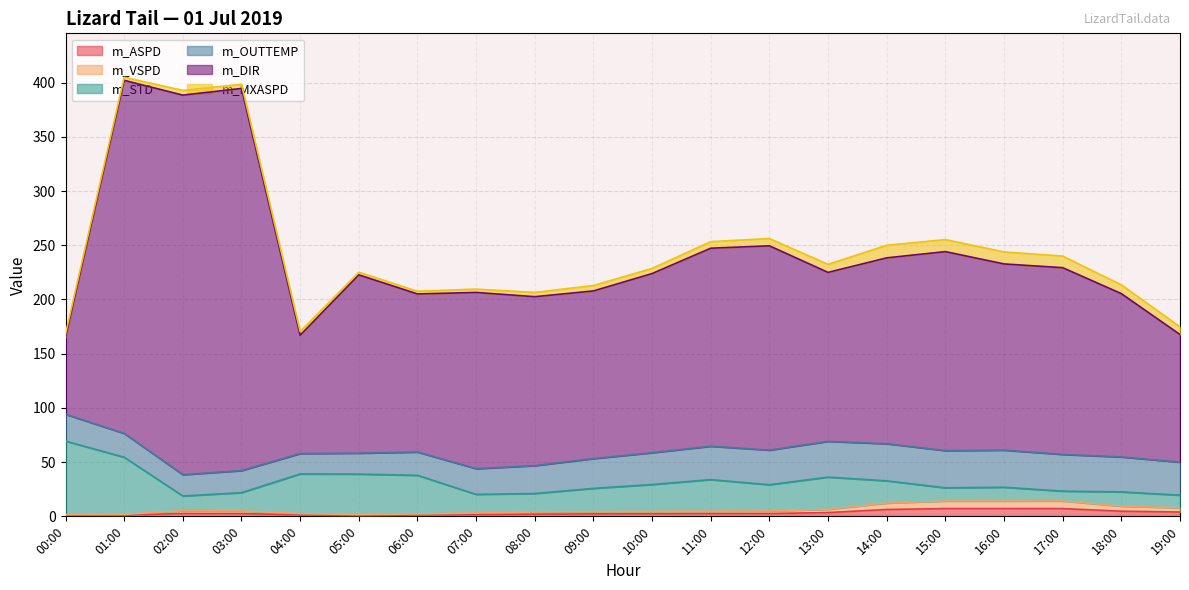

Is it true that m_ASPD equals 10.9 at 17:00?

False